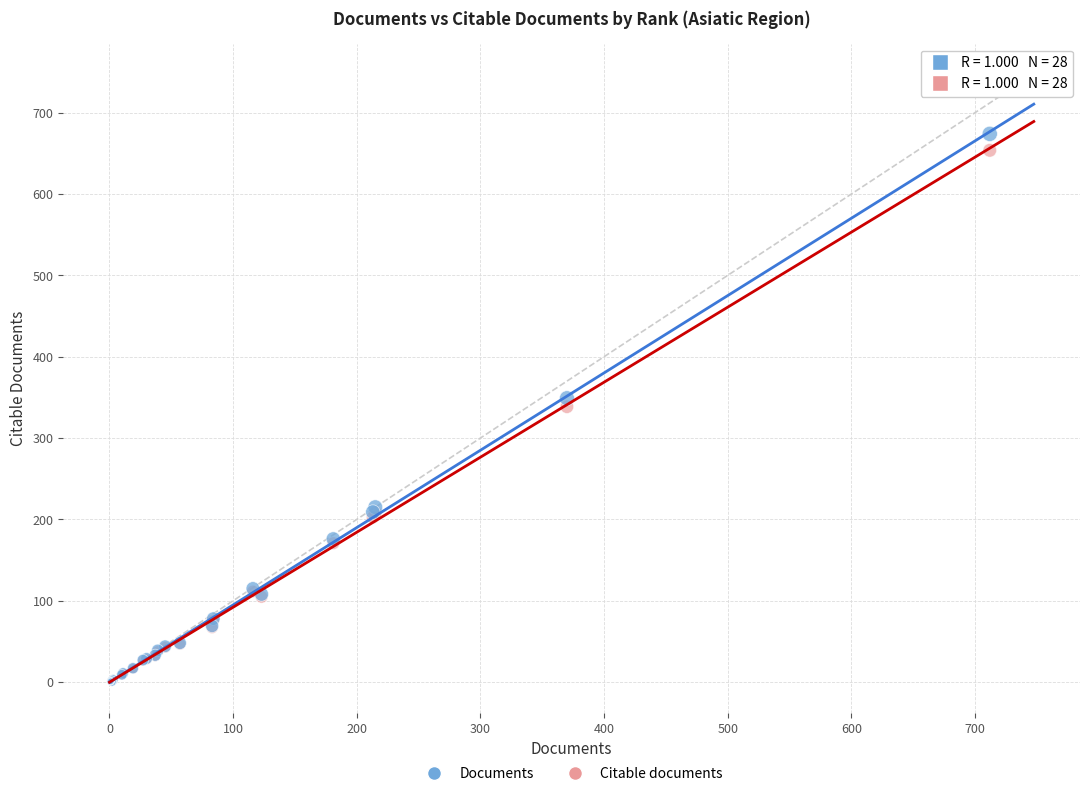

In the Citable documents series, what Y value is closest to 326?

338.5